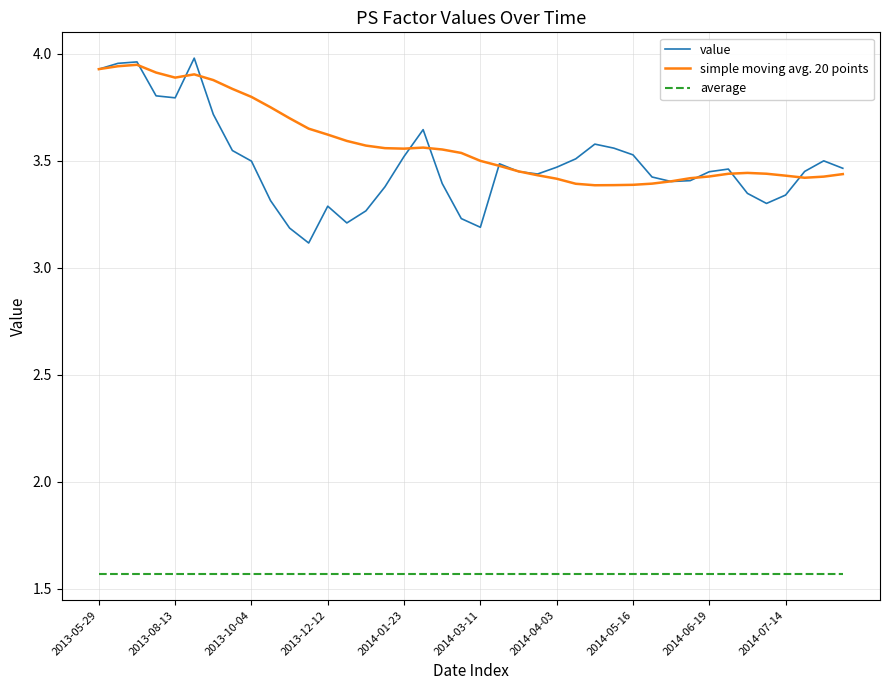

Which series has the largest range (max minus min)?

value